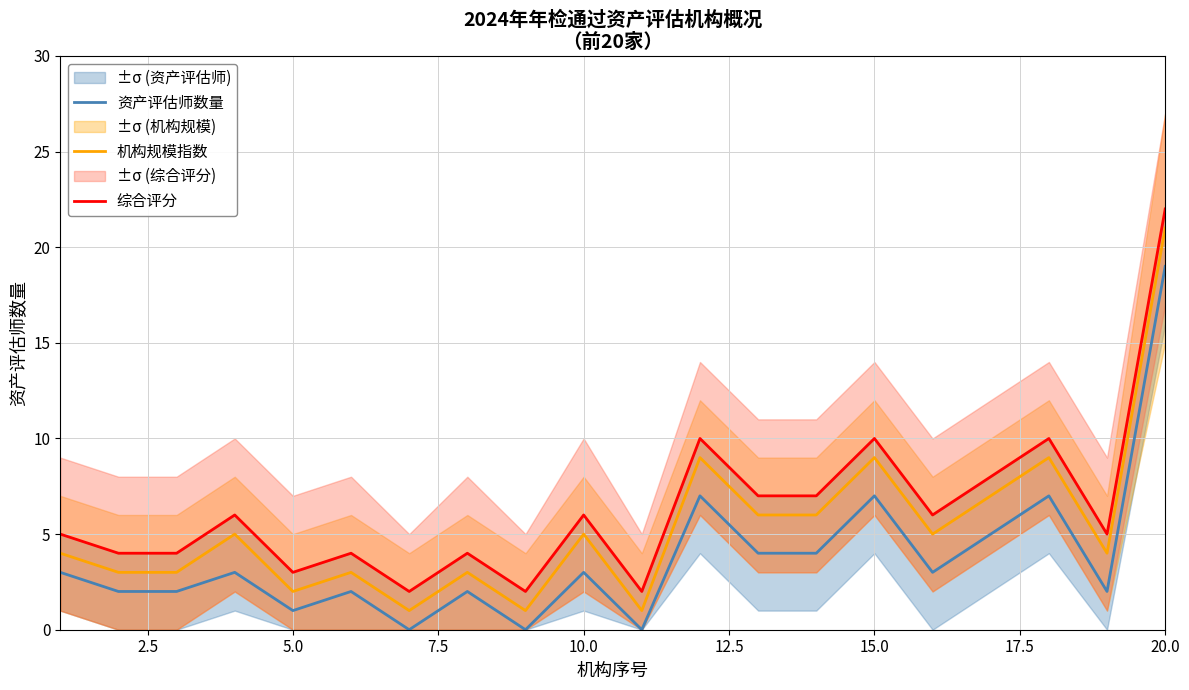

Which category has the highest value in the 资产评估师数量 series?

20.0